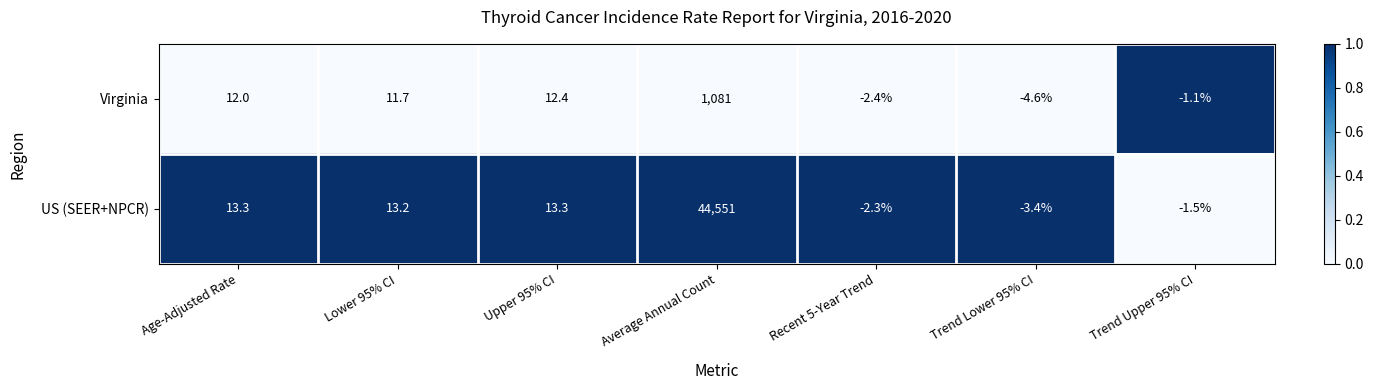

Is it true that US (SEER+NPCR) equals 13.2 at Lower 95% CI?

True